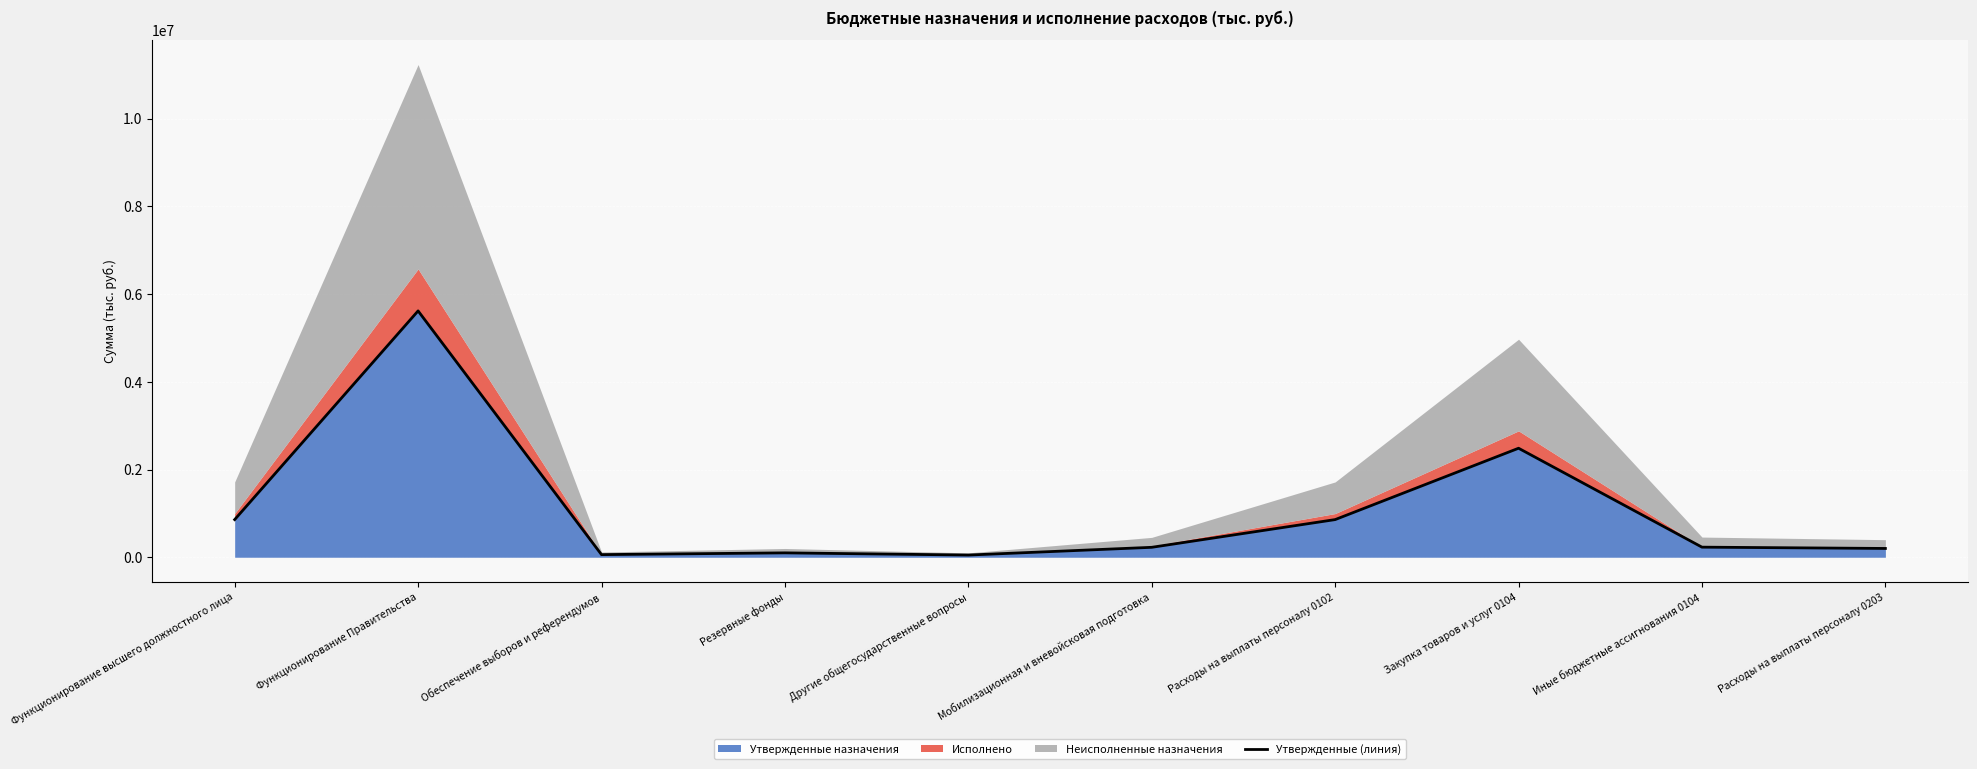

True or false: the data shows 1557246 at Закупка товаров и услуг 0104.

False